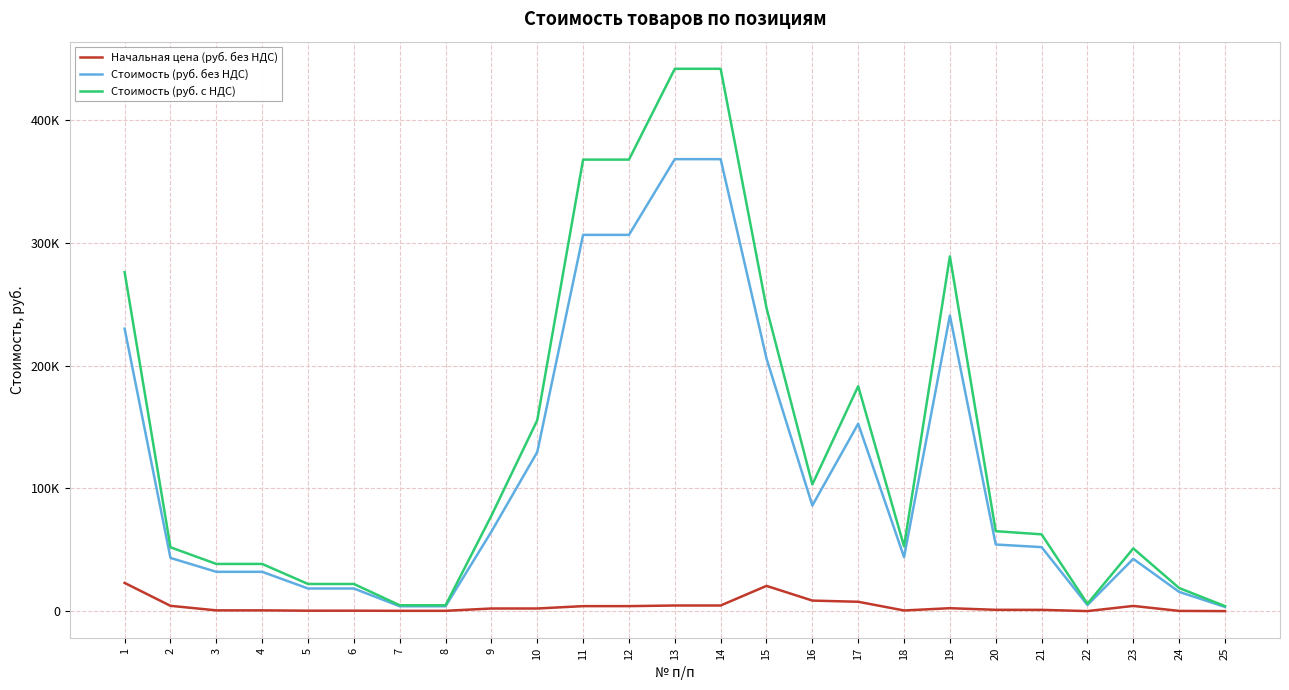

Is this an area chart (filled region under the line)?

No